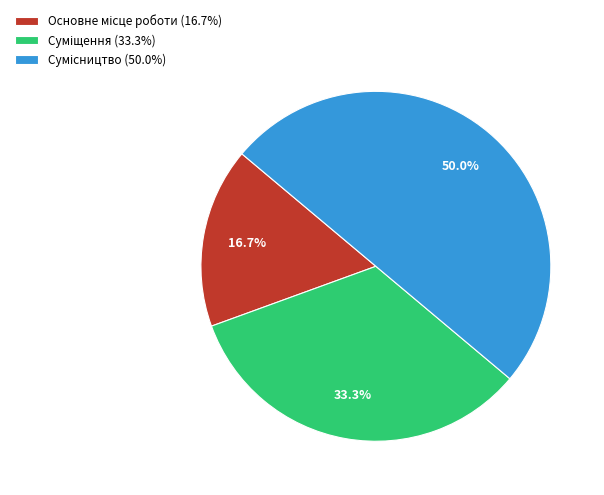

Which slice is the largest?

Сумісництво